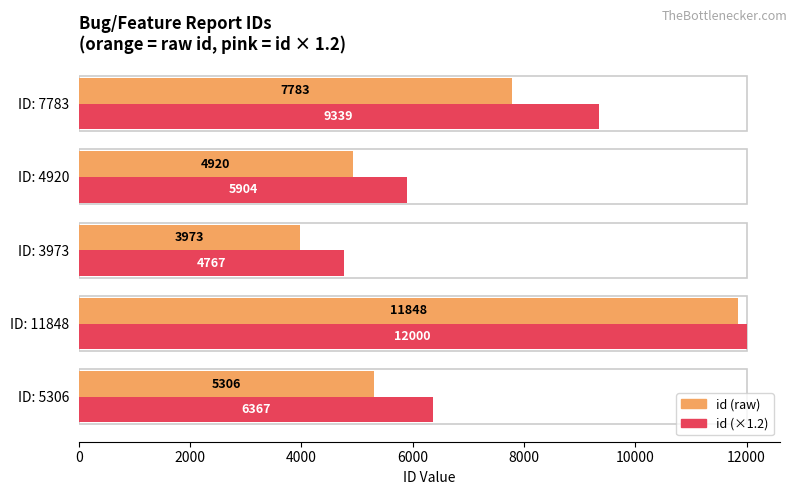

What is the difference between the second highest and second lowest values in the id scaled (pink) series?

3435.6